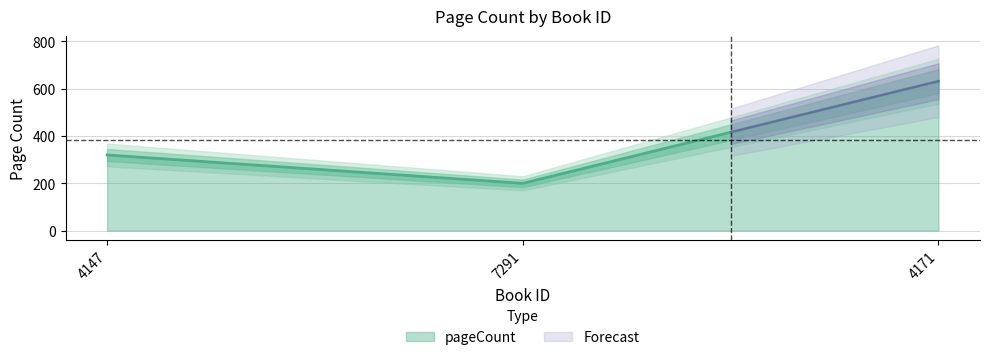

Rank the categories by value from lowest to highest.

7291, 4147, 4171